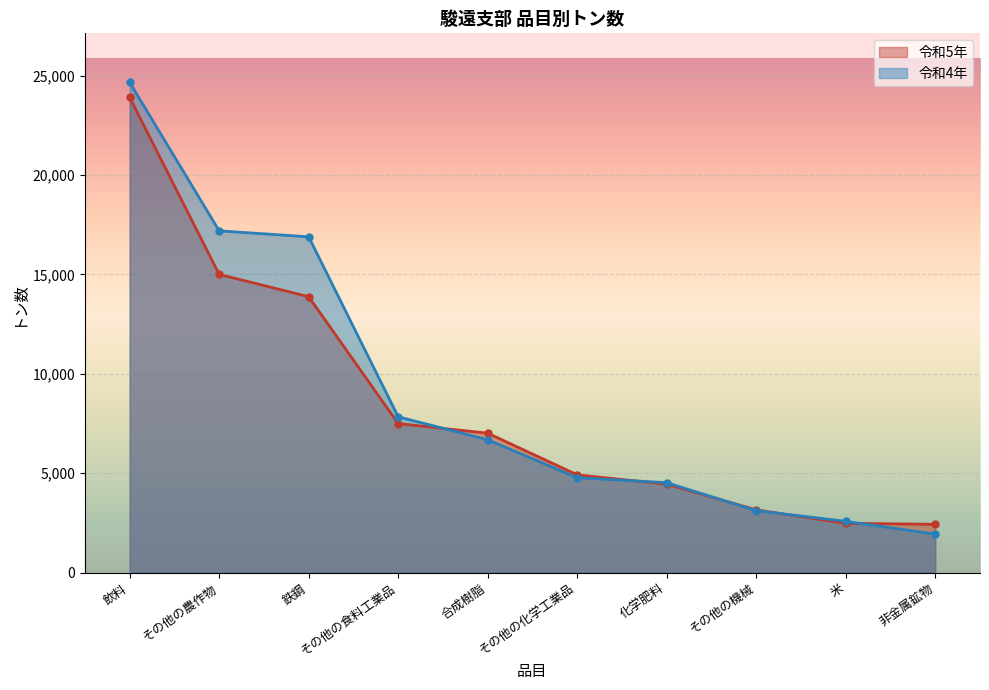

What is the difference between the second highest and minimum values in the 令和4年 series?

15260